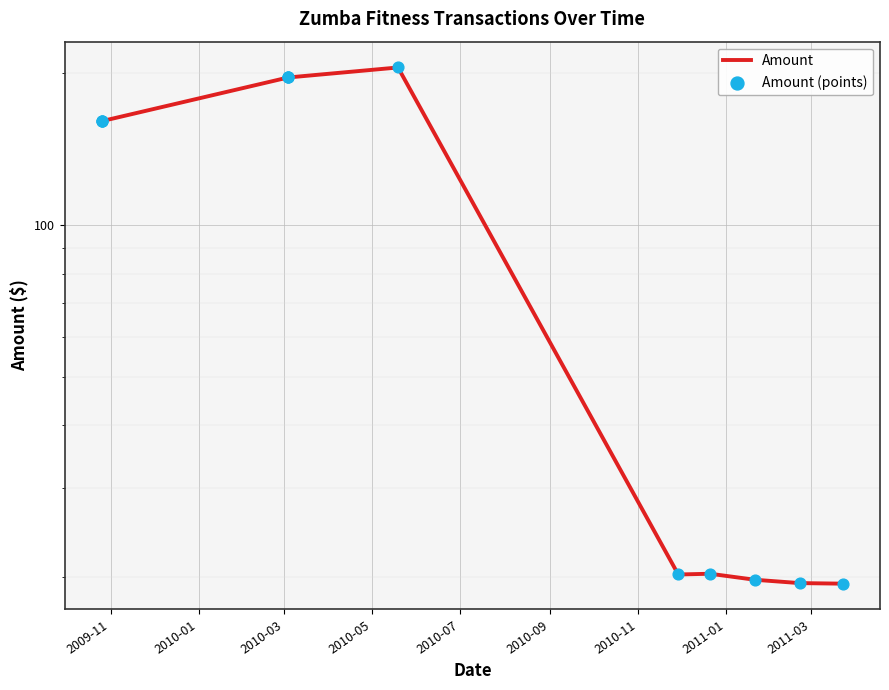

What are all the series names shown in the legend?

Amount, Amount (points)